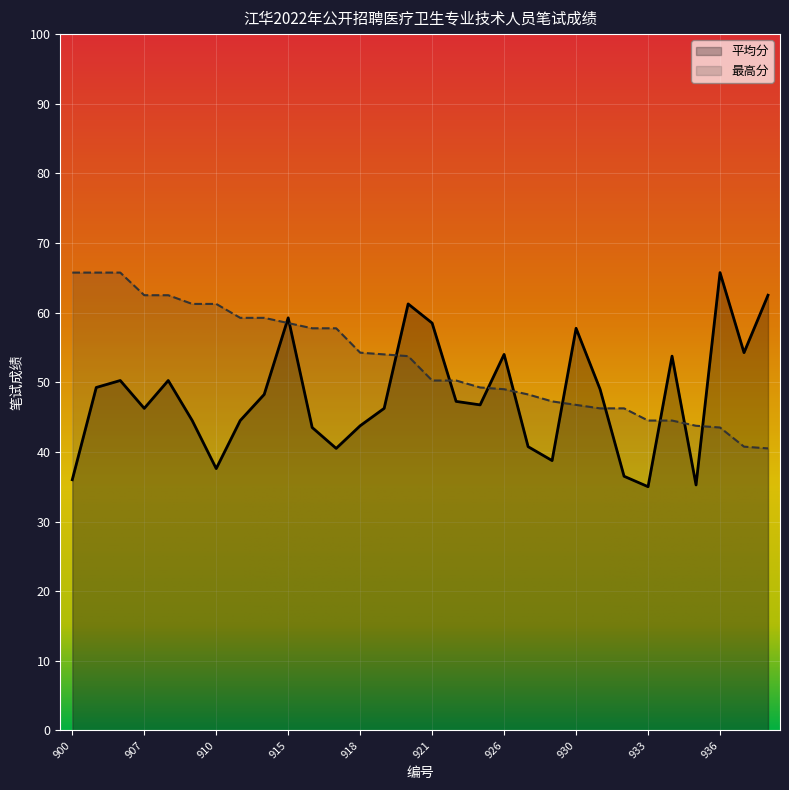

Reading left to right, transcribe all the data shown in this chart.

平均分: 900=36.0	901=49.2	902=50.2	907=46.2	908=50.2	909=44.5	910=37.6	913=44.5	914=48.2	915=59.2	916=43.5	917=40.5	918=43.8	919=46.2	920=61.2	921=58.5	924=47.2	925=46.8	926=54.0	927=40.8	929=38.8	930=57.8	931=49.0	932=36.5	933=35.0	934=53.8	935=35.2	936=65.8	937=54.2	938=62.5
最高分: 900=65.8	901=65.8	902=65.8	907=62.5	908=62.5	909=61.2	910=61.2	913=59.2	914=59.2	915=58.5	916=57.8	917=57.8	918=54.2	919=54.0	920=53.8	921=50.2	924=50.2	925=49.2	926=49.0	927=48.2	929=47.2	930=46.8	931=46.2	932=46.2	933=44.5	934=44.5	935=43.8	936=43.5	937=40.8	938=40.5